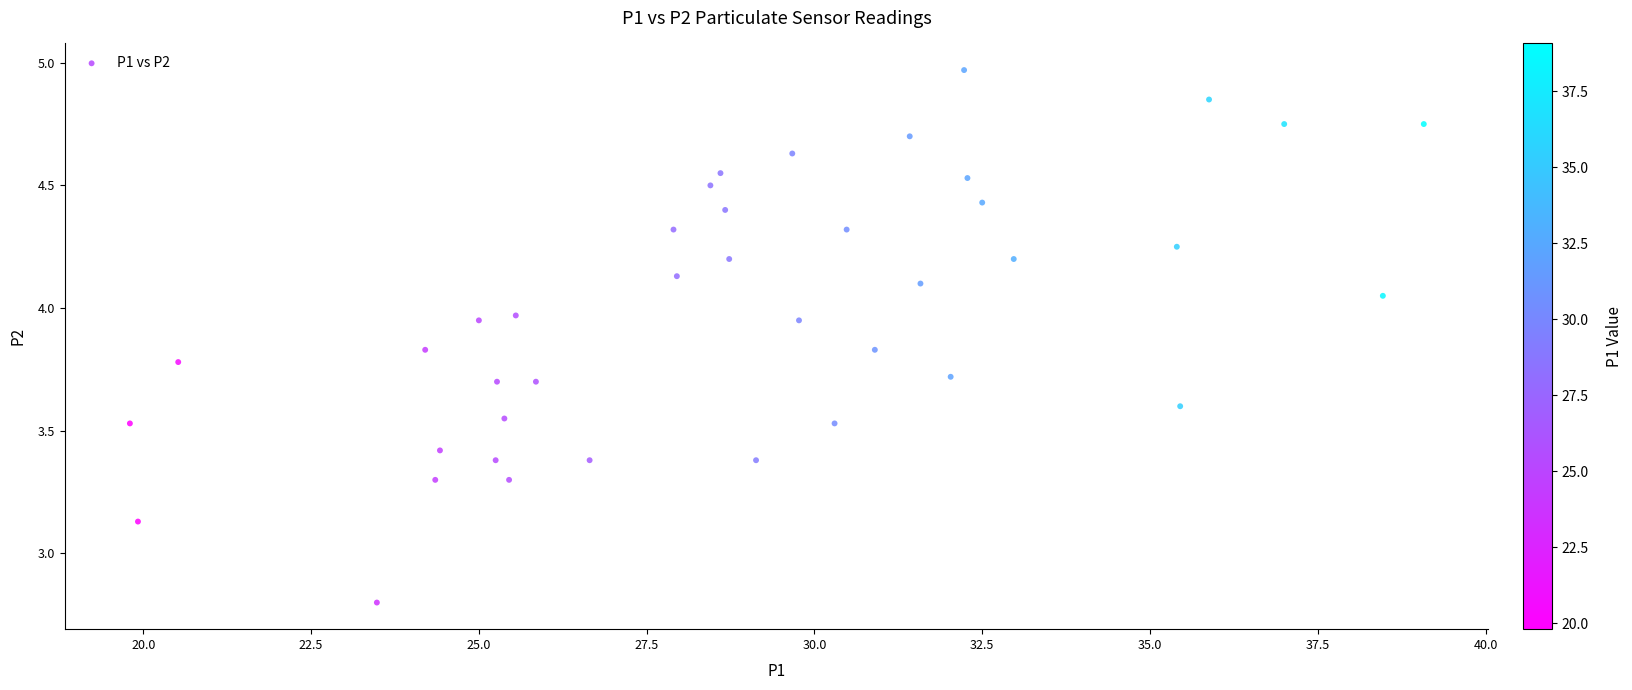

What is the range of X values (max minus min)?

19.3